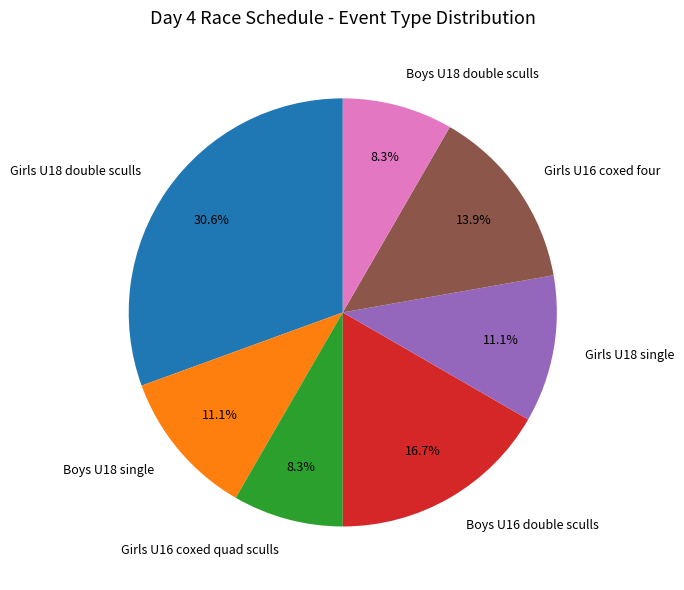

To the nearest percent, what portion does Boys U16 double sculls represent?

17%